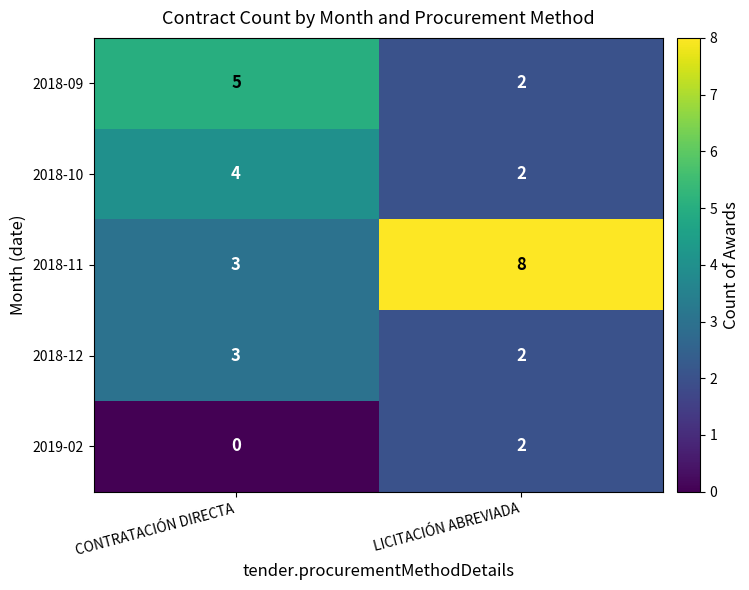

Reading left to right, transcribe all the data shown in this chart.

2018-09: CONTRATACIÓN DIRECTA=5	LICITACIÓN ABREVIADA=2
2018-10: CONTRATACIÓN DIRECTA=4	LICITACIÓN ABREVIADA=2
2018-11: CONTRATACIÓN DIRECTA=3	LICITACIÓN ABREVIADA=8
2018-12: CONTRATACIÓN DIRECTA=3	LICITACIÓN ABREVIADA=2
2019-02: CONTRATACIÓN DIRECTA=0	LICITACIÓN ABREVIADA=2